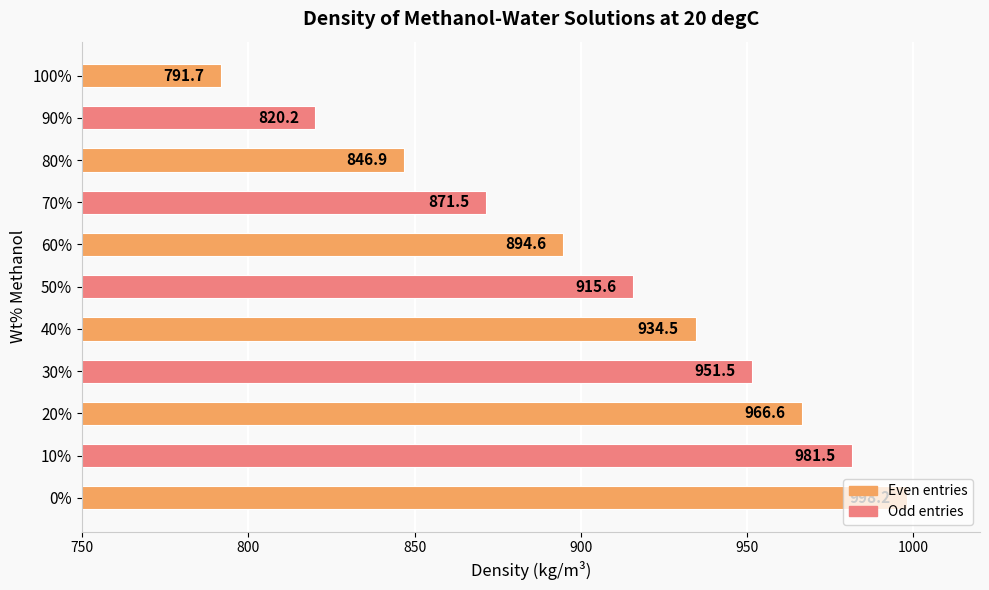

Is it true that the value at 70% is 871.5?

True